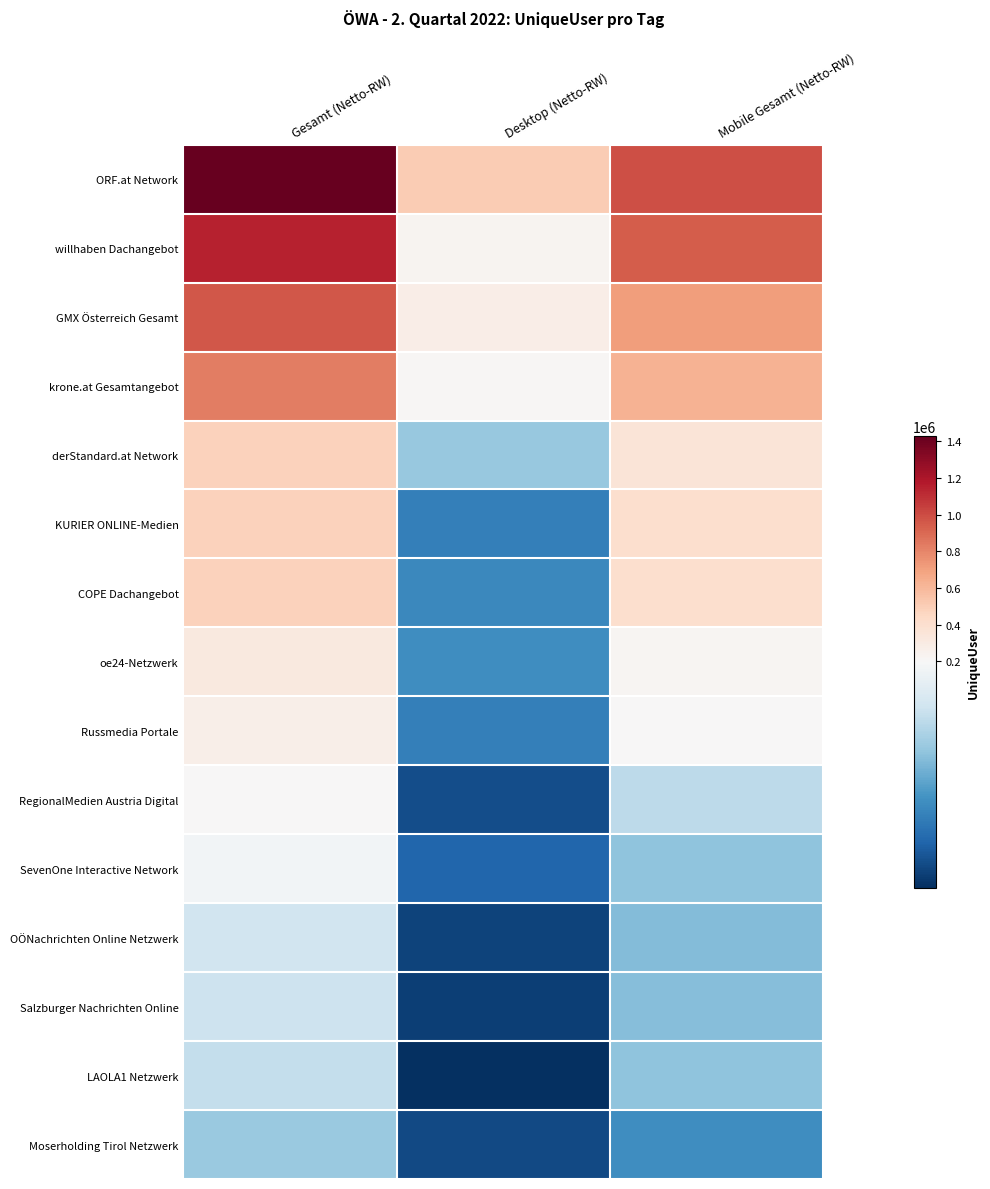

List the series in order of their peak value, lowest first.

Moserholding Tirol Netzwerk, LAOLA1 Netzwerk, Salzburger Nachrichten Online, OÖNachrichten Online Netzwerk, SevenOne Interactive Network, RegionalMedien Austria Digital, Russmedia Portale, oe24-Netzwerk, COPE Dachangebot, KURIER ONLINE-Medien, derStandard.at Network, krone.at Gesamtangebot, GMX Österreich Gesamt, willhaben Dachangebot, ORF.at Network